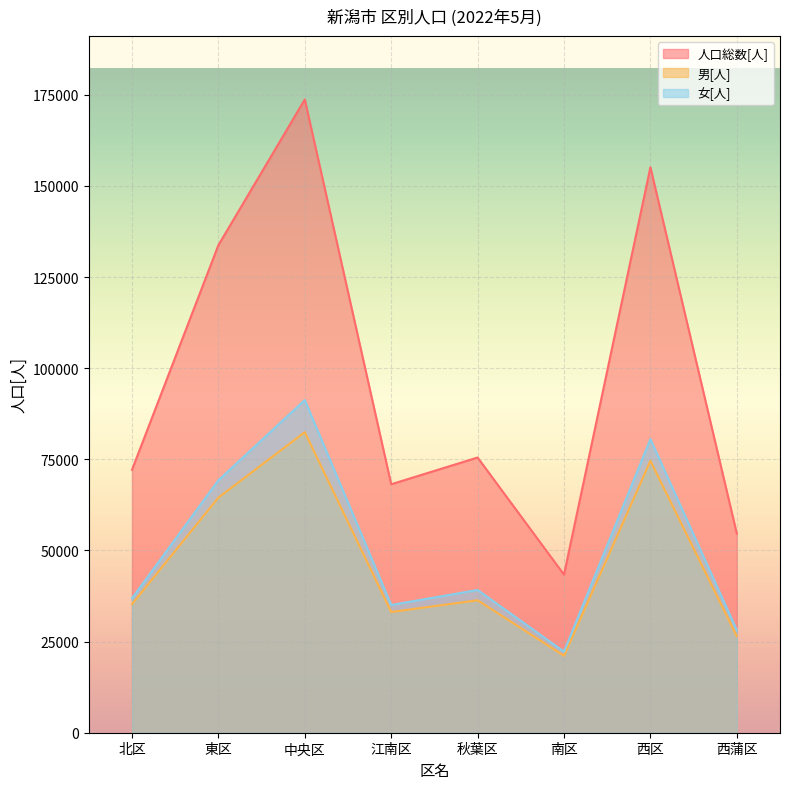

True or false: 男[人] has a value of 36336 at 秋葉区.

True